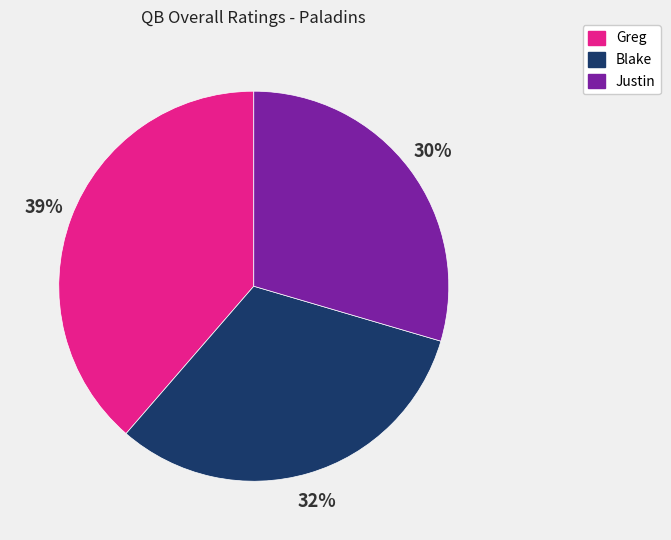

How many slices are in this pie chart?

3